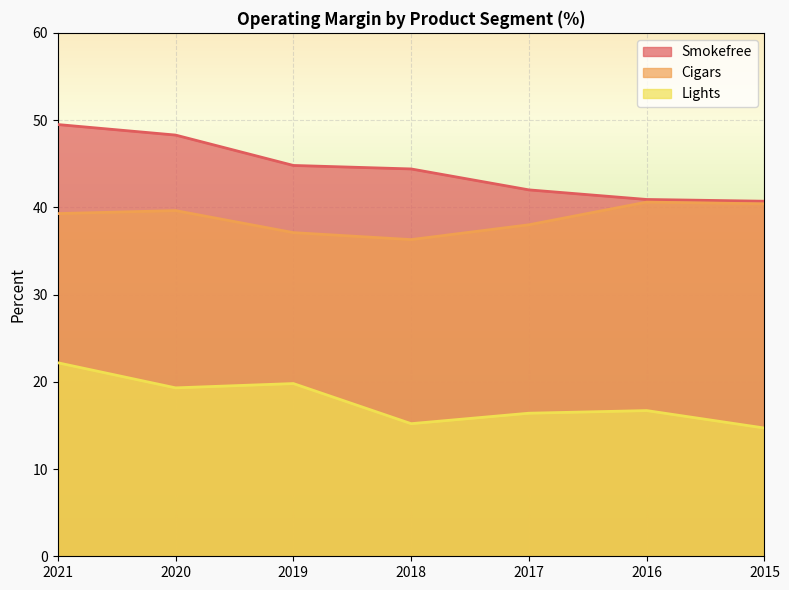

At which label does Cigars reach its minimum?

2018